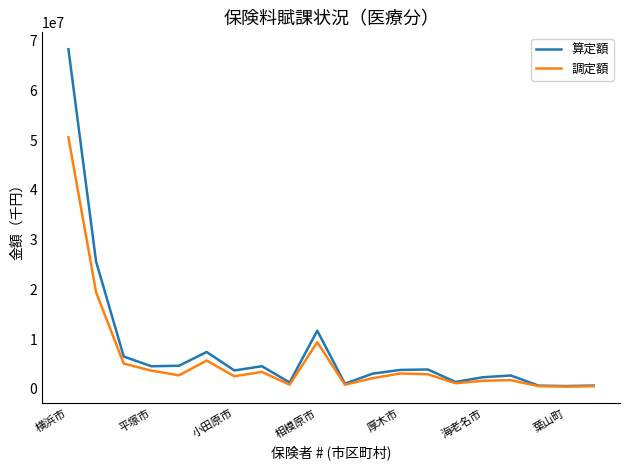

What is the greatest value displayed?

68252371